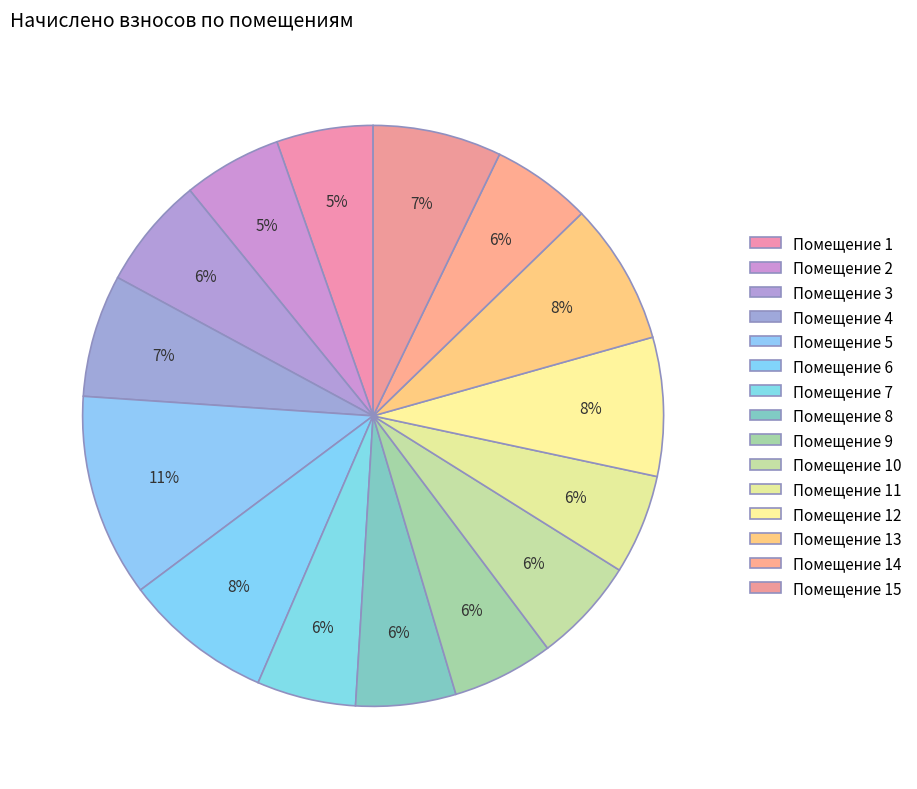

Count the number of slices in the pie.

15